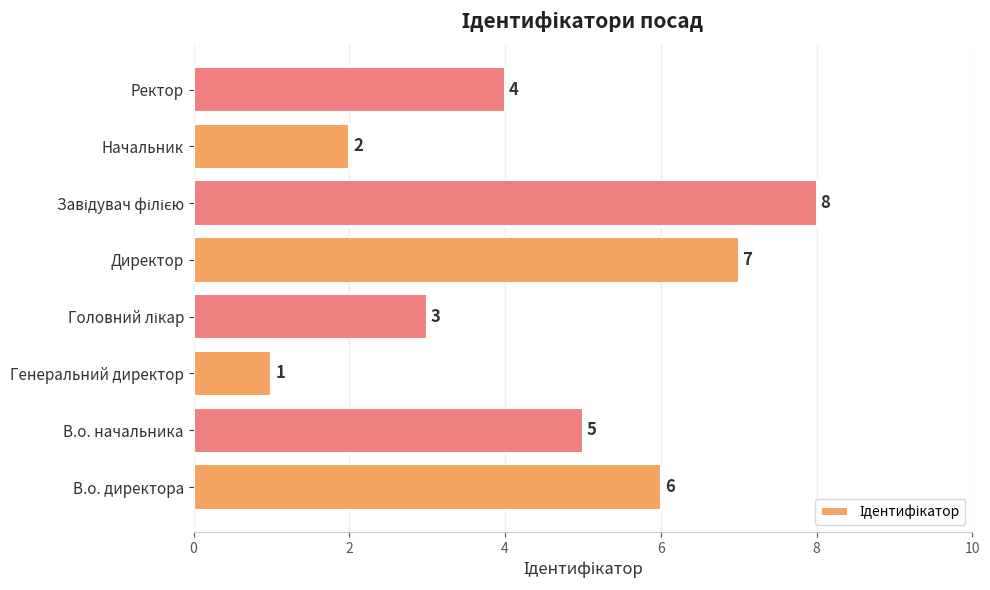

The value at Начальник is 4. True or false?

False